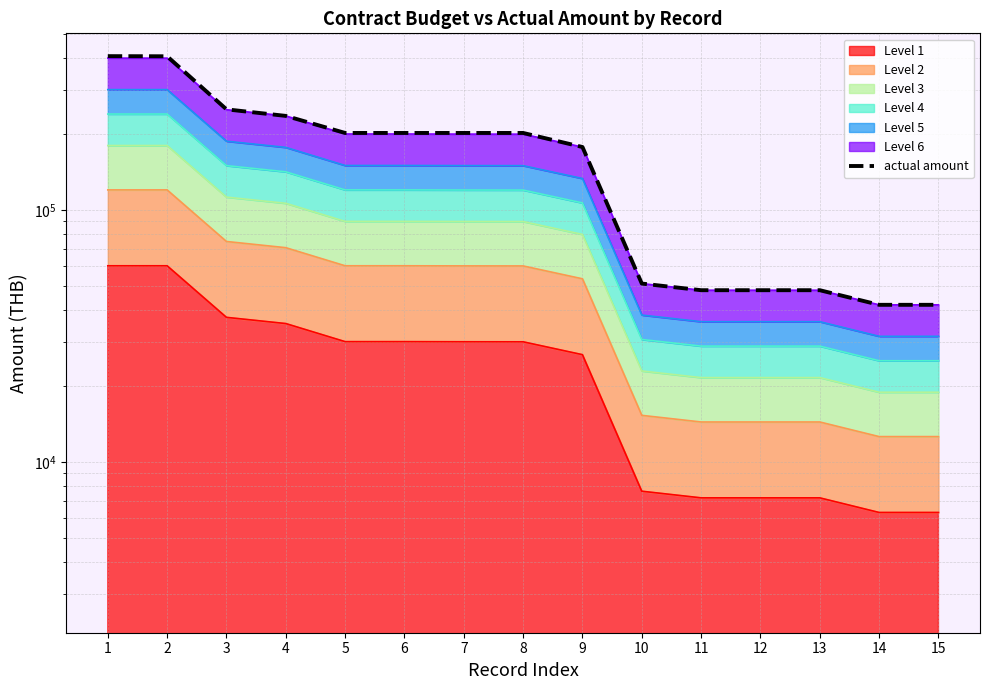

What is the change in value from 2 to 9?

-229221.5